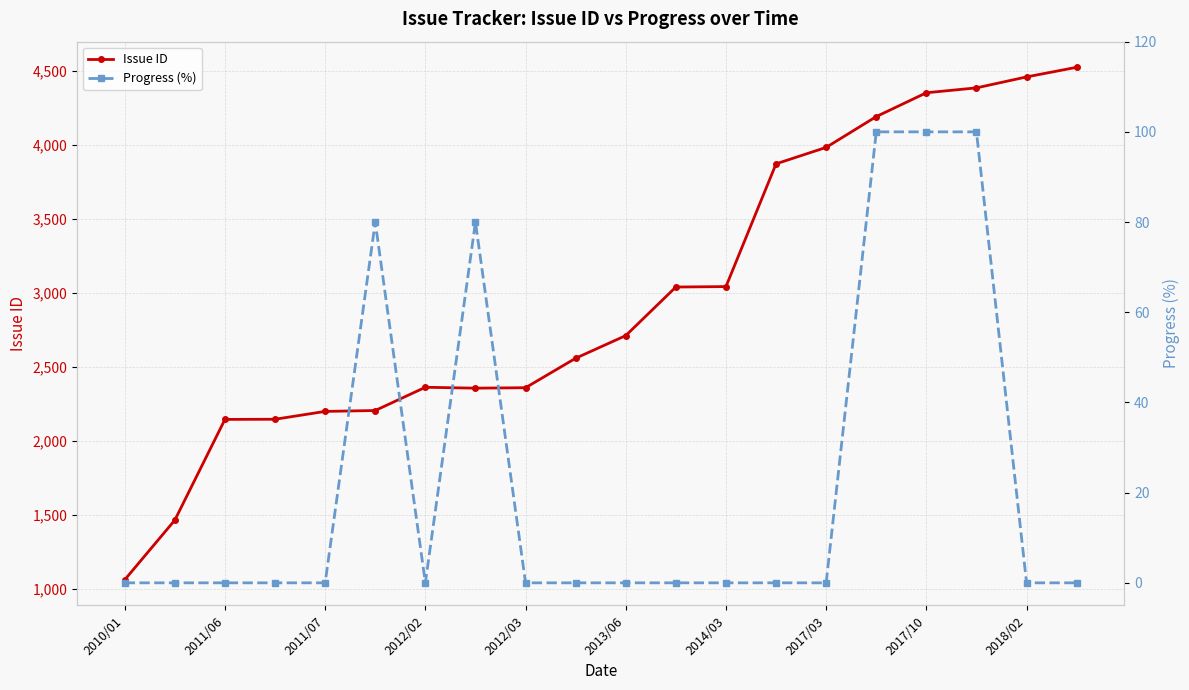

Which has a higher value, 11 or 19?

19